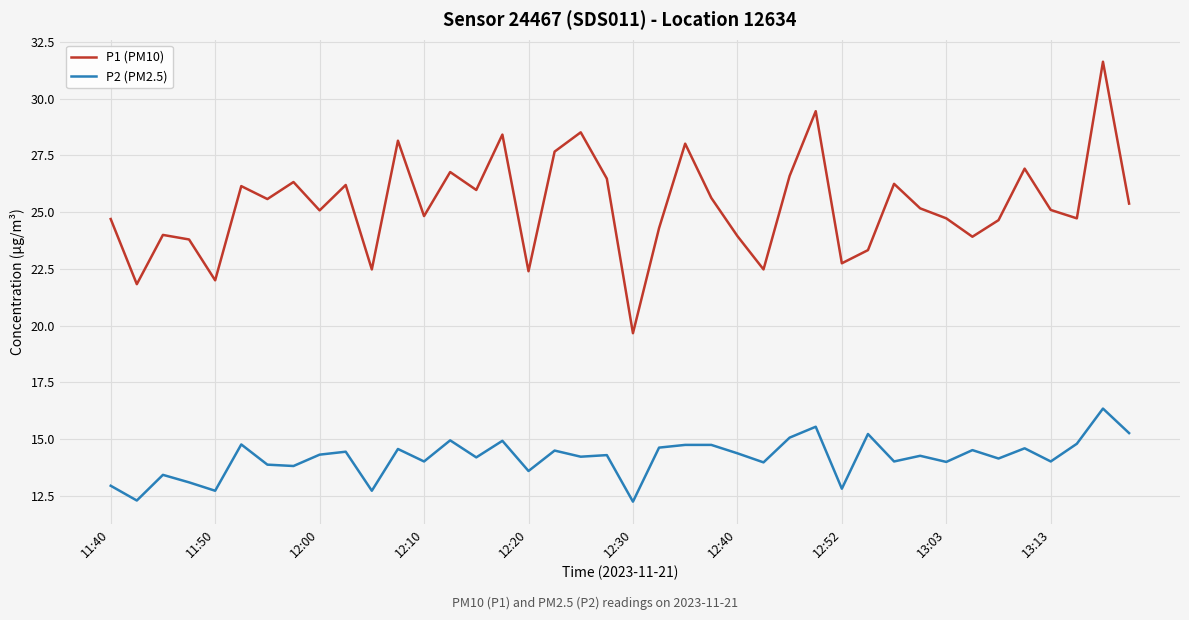

What is the maximum value shown in the chart?

31.6